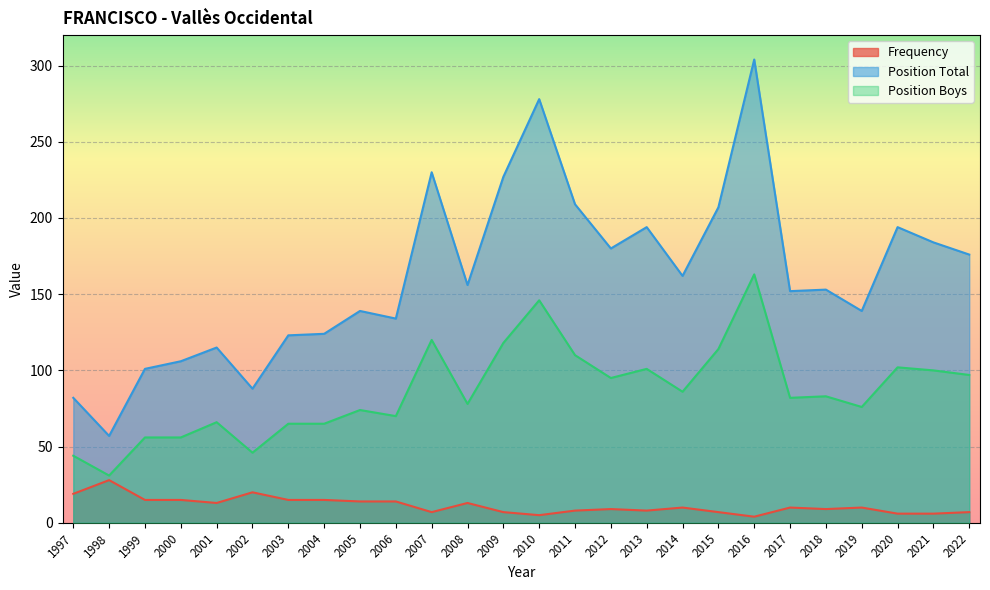

What is the maximum value shown in the chart?

304